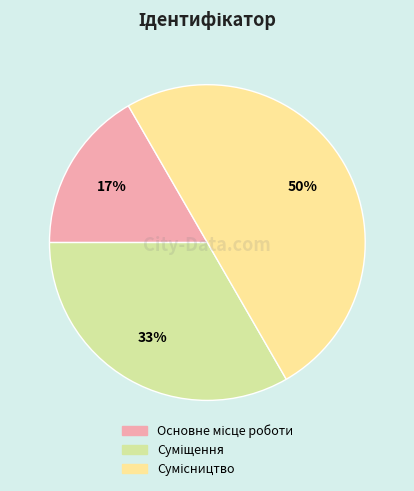

To the nearest percent, what is the difference between the largest and smallest slice percentages?

33%